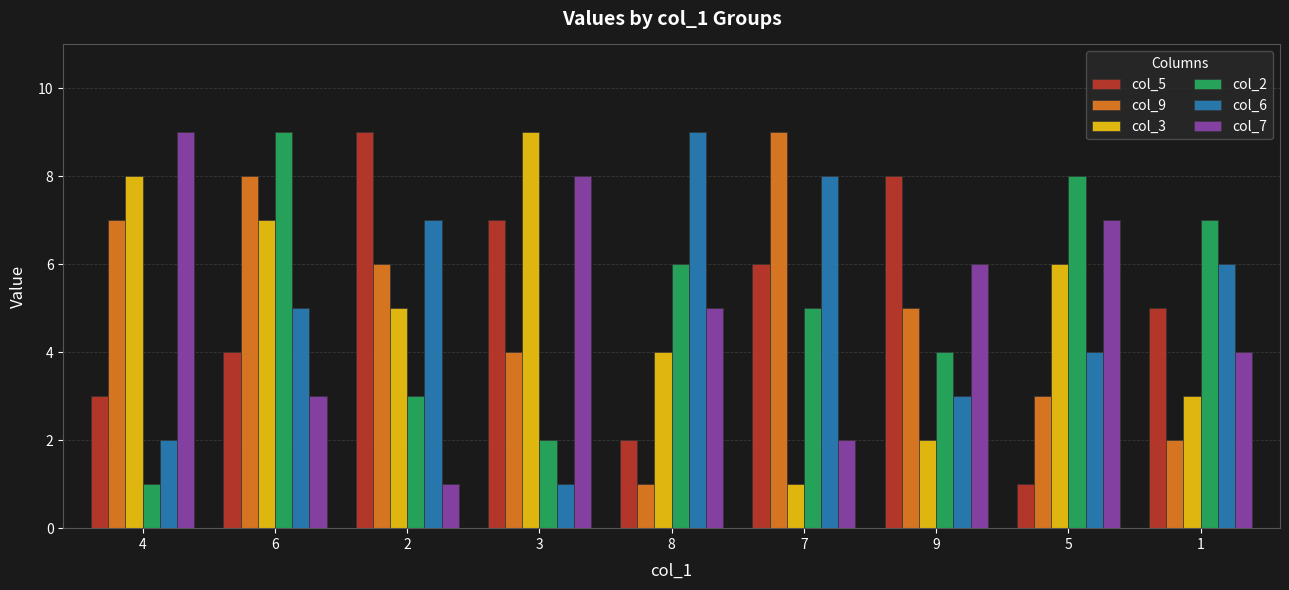

What is the difference between the maximum and minimum values in the col_6 series?

8